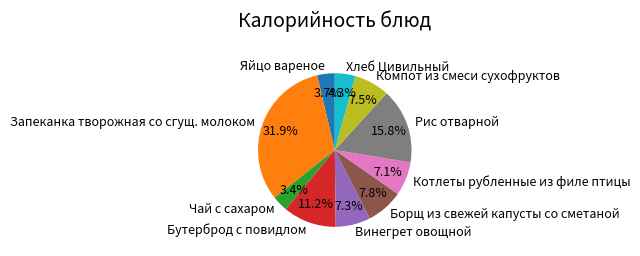

True or false: Компот из смеси сухофруктов accounts for 1% of the total.

False